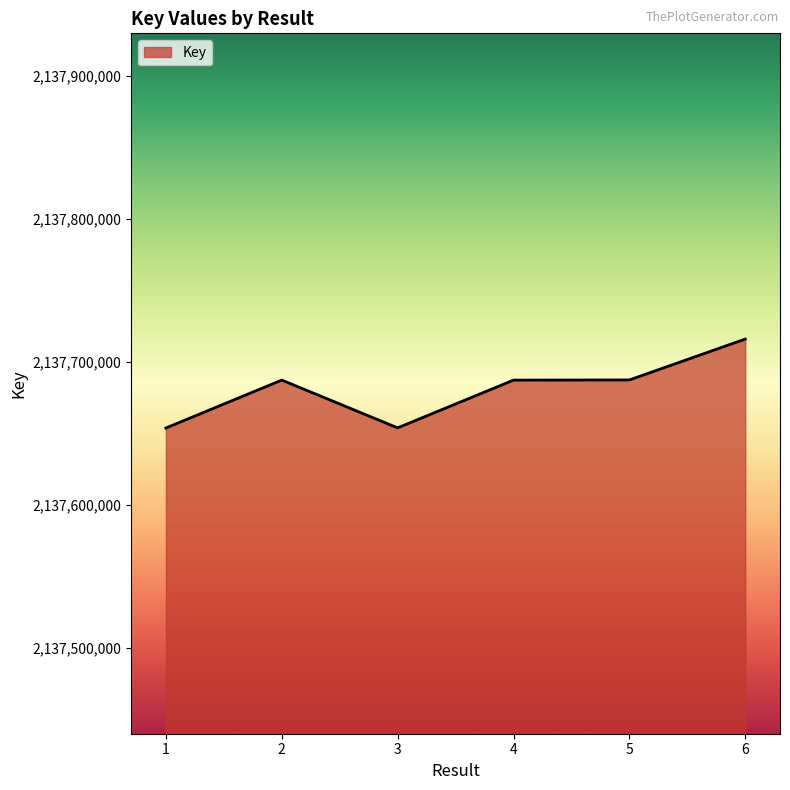

The value at 2 is 1021014080. True or false?

False